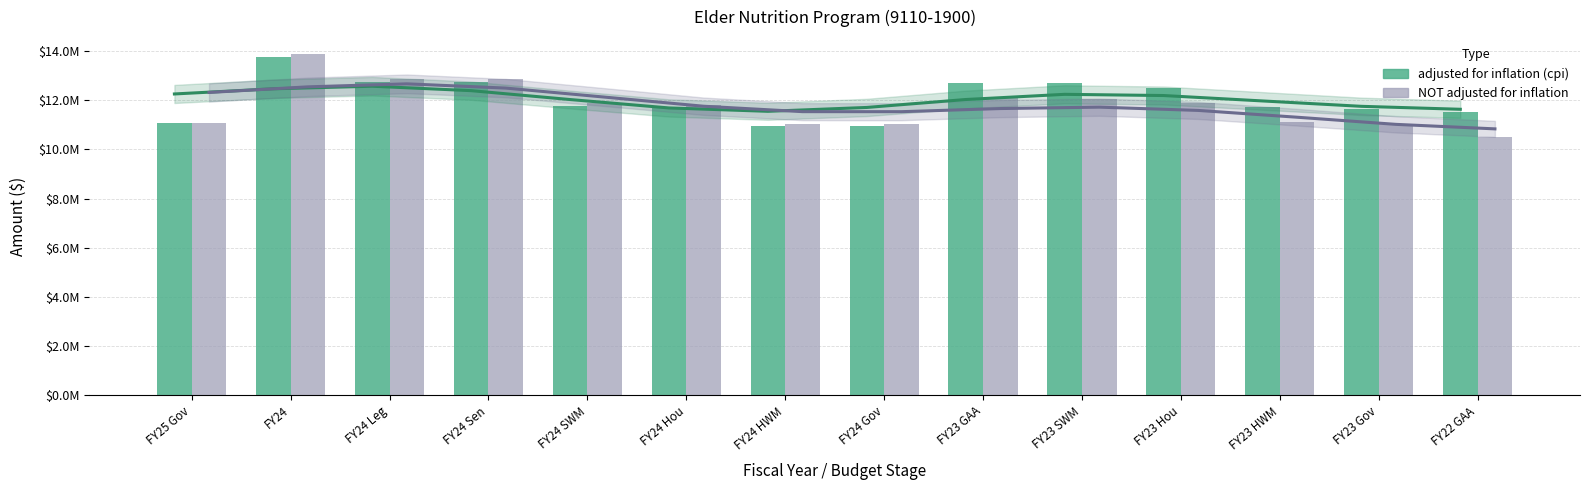

Where is NOT adjusted for inflation nearest to the value 12178334?

FY23 GAA